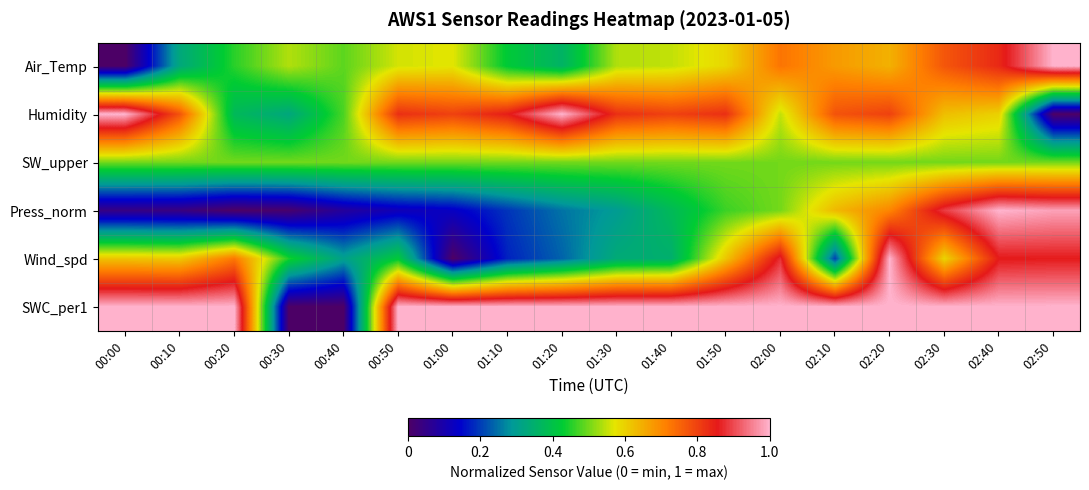

Reading left to right, transcribe all the data shown in this chart.

Air_Temp: 00:00=0.0	00:10=0.3	00:20=0.5	00:30=0.5	00:40=0.5	00:50=0.6	01:00=0.6	01:10=0.4	01:20=0.4	01:30=0.5	01:40=0.5	01:50=0.6	02:00=0.7	02:10=0.7	02:20=0.6	02:30=0.8	02:40=0.8	02:50=1.0
Humidity: 00:00=1.0	00:10=0.8	00:20=0.4	00:30=0.3	00:40=0.5	00:50=0.8	01:00=0.8	01:10=0.9	01:20=1.0	01:30=0.8	01:40=0.8	01:50=0.8	02:00=0.6	02:10=0.8	02:20=0.8	02:30=0.6	02:40=0.6	02:50=0.0
SW_upper: 00:00=0.5	00:10=0.5	00:20=0.5	00:30=0.5	00:40=0.5	00:50=0.5	01:00=0.5	01:10=0.5	01:20=0.5	01:30=0.5	01:40=0.5	01:50=0.5	02:00=0.5	02:10=0.5	02:20=0.5	02:30=0.5	02:40=0.5	02:50=0.5
Press_norm: 00:00=0.0	00:10=0.0	00:20=0.0	00:30=0.0	00:40=0.1	00:50=0.1	01:00=0.1	01:10=0.2	01:20=0.3	01:30=0.3	01:40=0.4	01:50=0.5	02:00=0.5	02:10=0.6	02:20=0.7	02:30=0.9	02:40=1.0	02:50=1.0
Wind_spd: 00:00=0.6	00:10=0.6	00:20=0.7	00:30=0.4	00:40=0.3	00:50=0.4	01:00=0.0	01:10=0.2	01:20=0.2	01:30=0.3	01:40=0.3	01:50=0.6	02:00=0.9	02:10=0.2	02:20=1.0	02:30=0.6	02:40=0.9	02:50=0.9
SWC_per1: 00:00=1.0	00:10=1.0	00:20=1.0	00:30=0.0	00:40=0.0	00:50=1.0	01:00=1.0	01:10=1.0	01:20=1.0	01:30=1.0	01:40=1.0	01:50=1.0	02:00=1.0	02:10=1.0	02:20=1.0	02:30=1.0	02:40=1.0	02:50=1.0